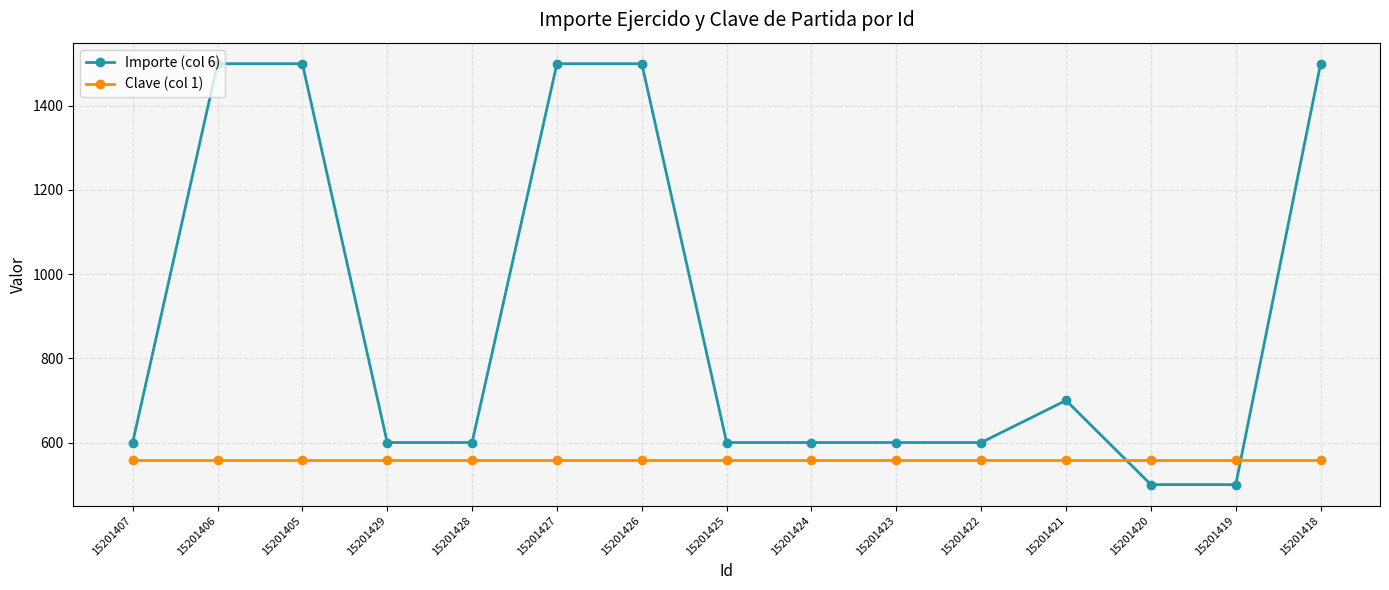

Reading right to left, list all the values displayed in this chart.

Importe (col 6): 15201418=1500	15201419=500	15201420=500	15201421=700	15201422=600	15201423=600	15201424=600	15201425=600	15201426=1500	15201427=1500	15201428=600	15201429=600	15201405=1500	15201406=1500	15201407=600
Clave (col 1): 15201418=558	15201419=558	15201420=558	15201421=558	15201422=558	15201423=558	15201424=558	15201425=558	15201426=558	15201427=558	15201428=558	15201429=558	15201405=558	15201406=558	15201407=558